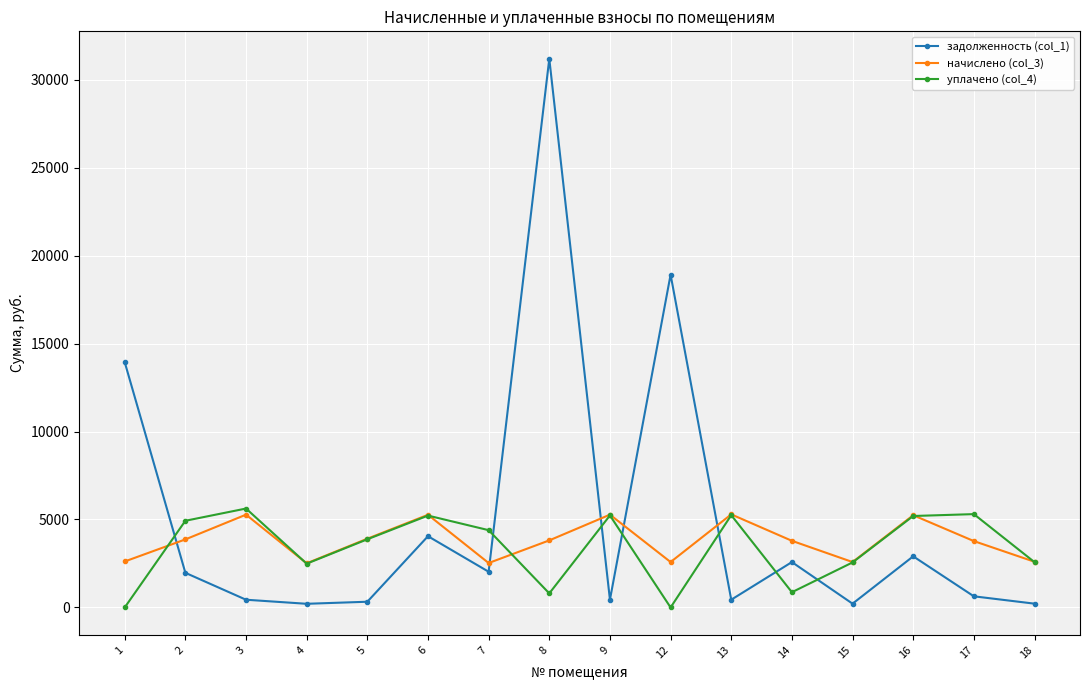

Is the value of начислено (col_3) at 14 greater than the value of задолженность (col_1) at 2?

Yes